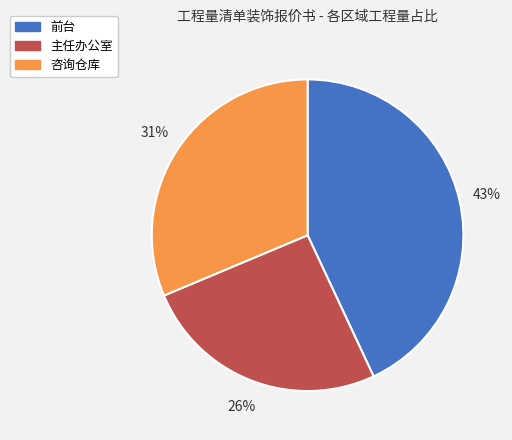

Rank the categories by value from lowest to highest.

主任办公室, 咨询仓库, 前台